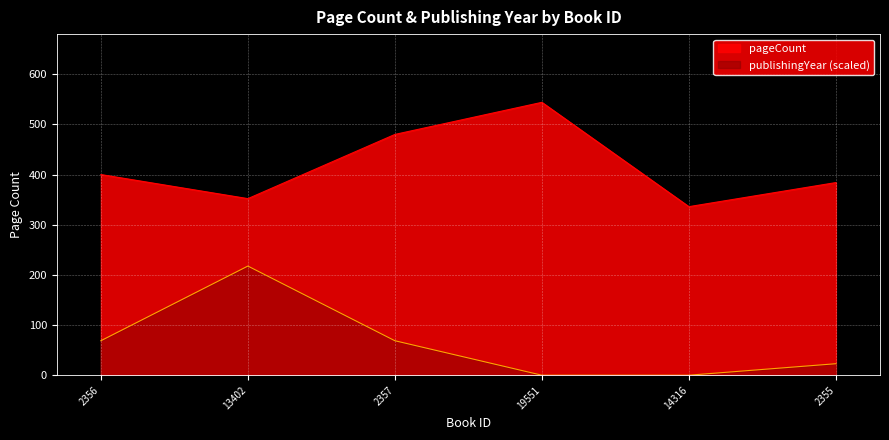

The value of pageCount at 19551 is 861.2. True or false?

False